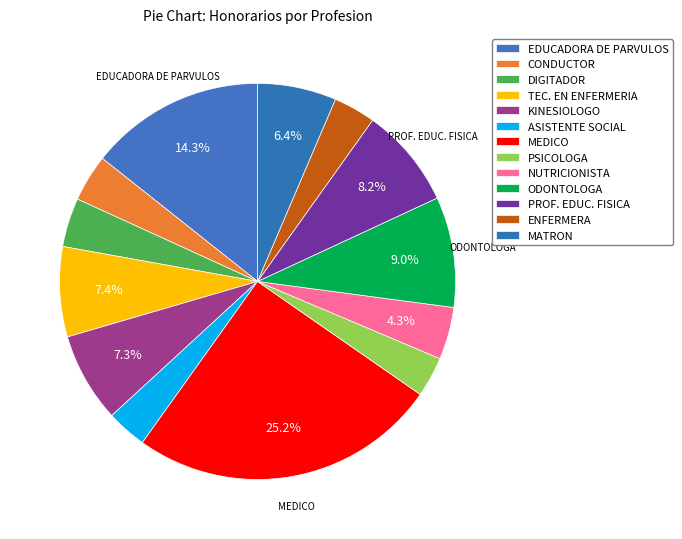

How many segments does this pie chart have?

13